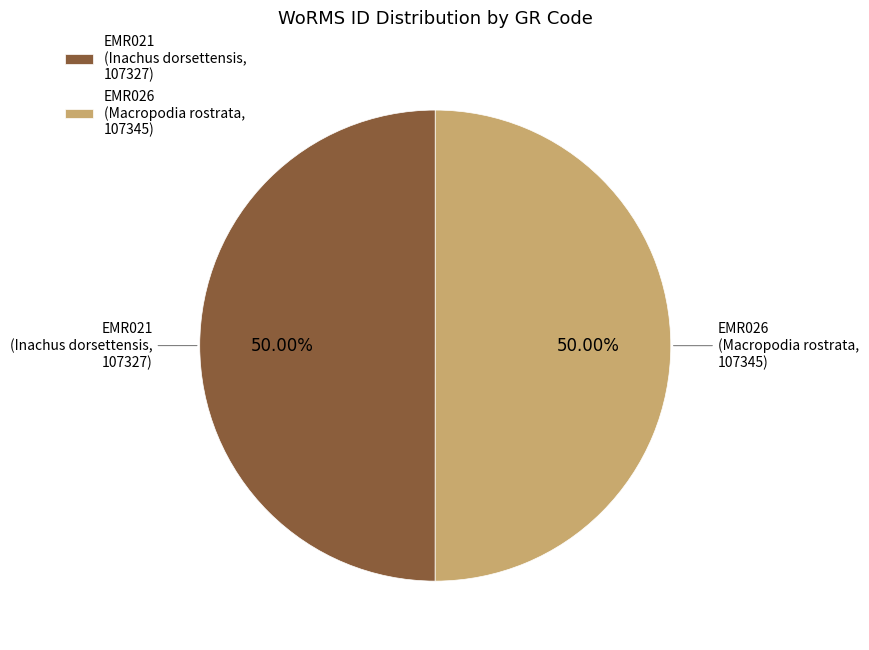

Which slice is the largest?

EMR026
(Macropodia rostrata,
107345)